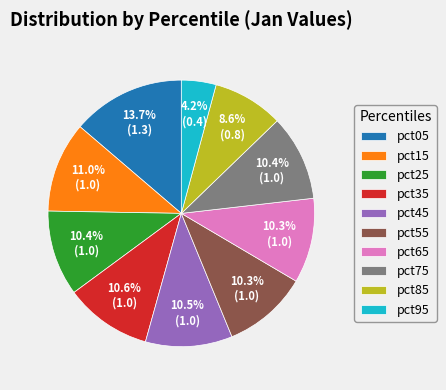

Which category has the smallest portion of the pie?

pct95